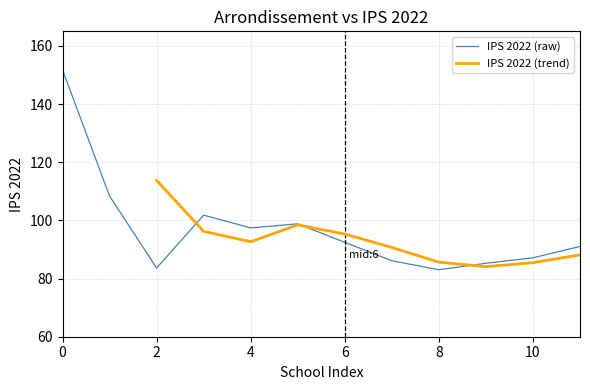

How many interior local valleys (lower than both neighbors) does the data have?

3